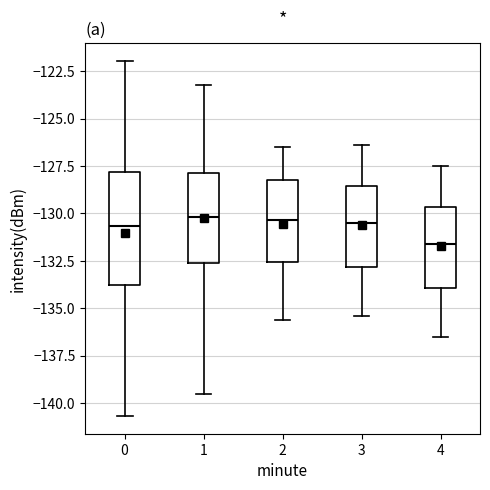

Reading left to right, transcribe this box plot: for each box, give where its median line is, the range the box spans, and where its two whiskers end, as read against the y-axis. The values are not printed on the chart, so give them approximately, as read against the axis.

0: median -130.5, box -134.0 to -128.0, whiskers -140.5 to -122.0
1: median -130.0, box -132.5 to -128.0, whiskers -139.5 to -123.0
2: median -130.5, box -132.5 to -128.0, whiskers -135.5 to -126.5
3: median -130.5, box -133.0 to -128.5, whiskers -135.5 to -126.5
4: median -131.5, box -134.0 to -129.5, whiskers -136.5 to -127.5